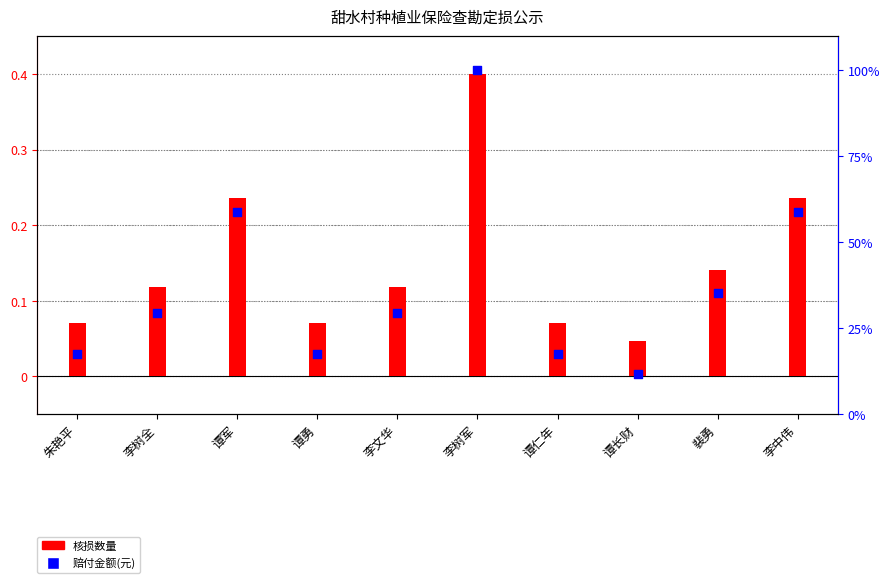

At how many categories does at least one series exceed 0?

10